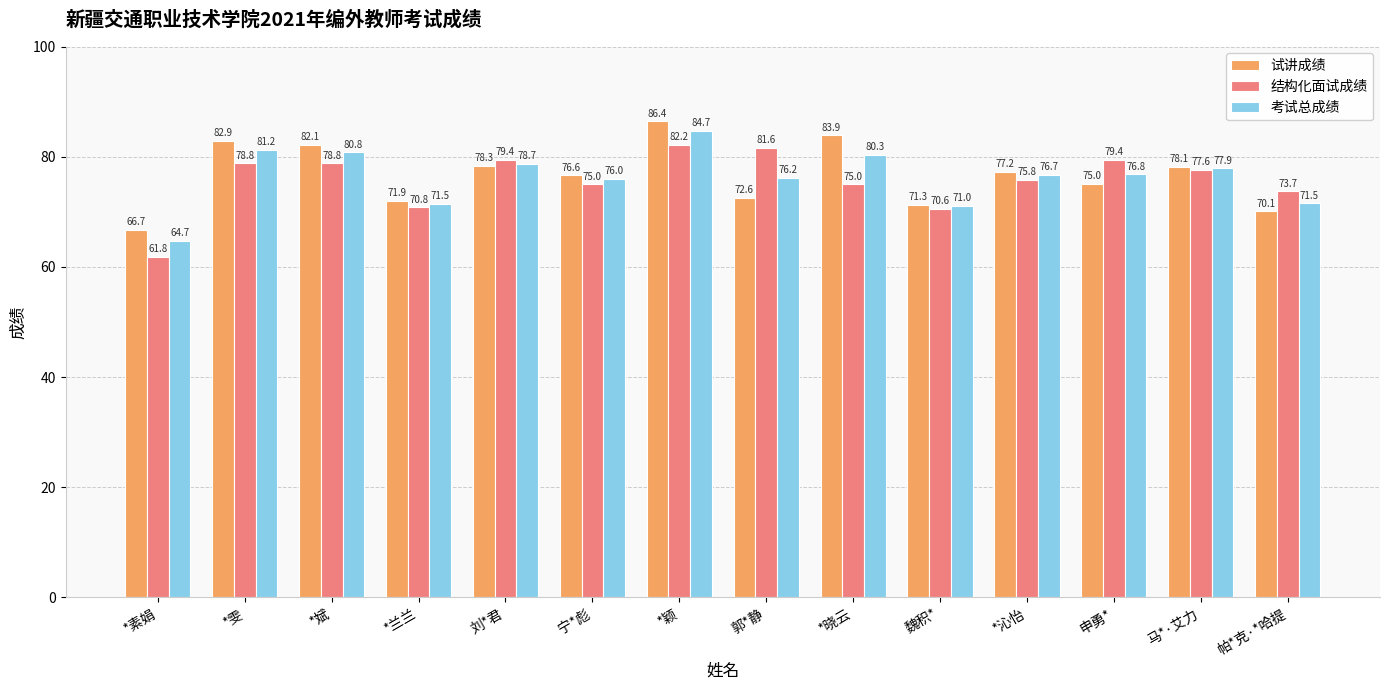

What is the greatest value displayed?

86.4